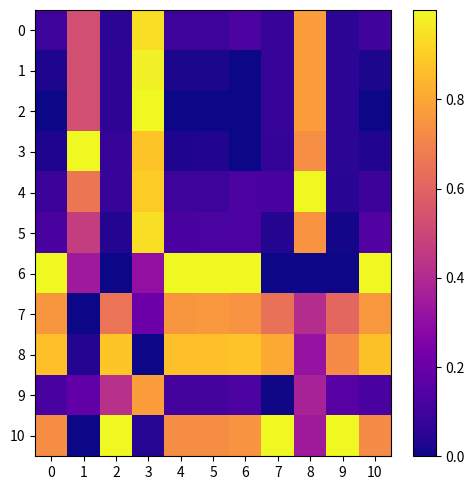

Which series has the widest spread of values?

2